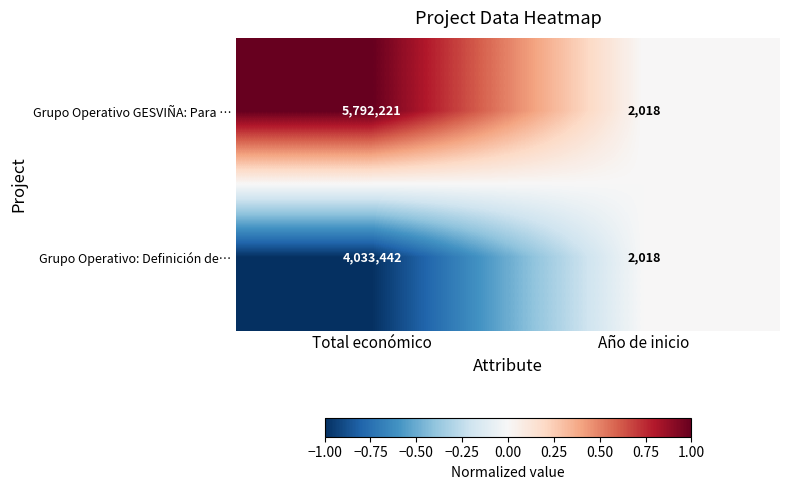

Rank the series by their average value, from highest to lowest.

Grupo Operativo GESVIÑA: Para …, Grupo Operativo: Definición de…